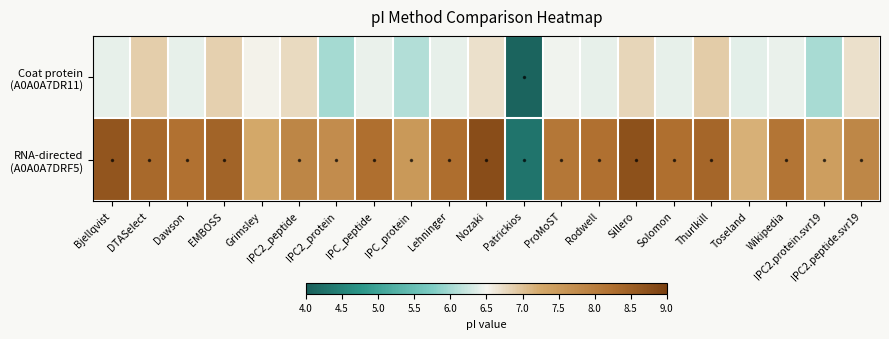

At which category does the chart reach its minimum across all series?

Patrickios